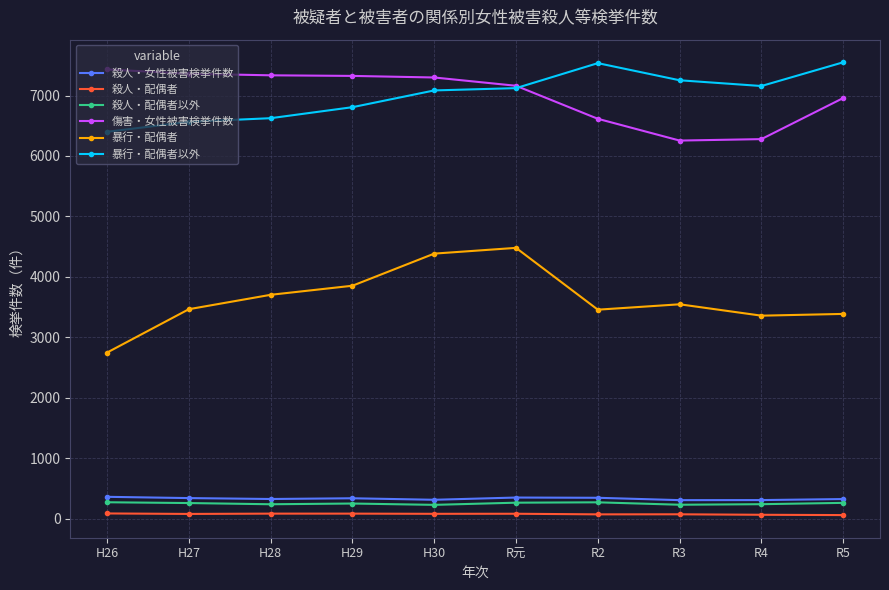

How many data points does each series have?

10